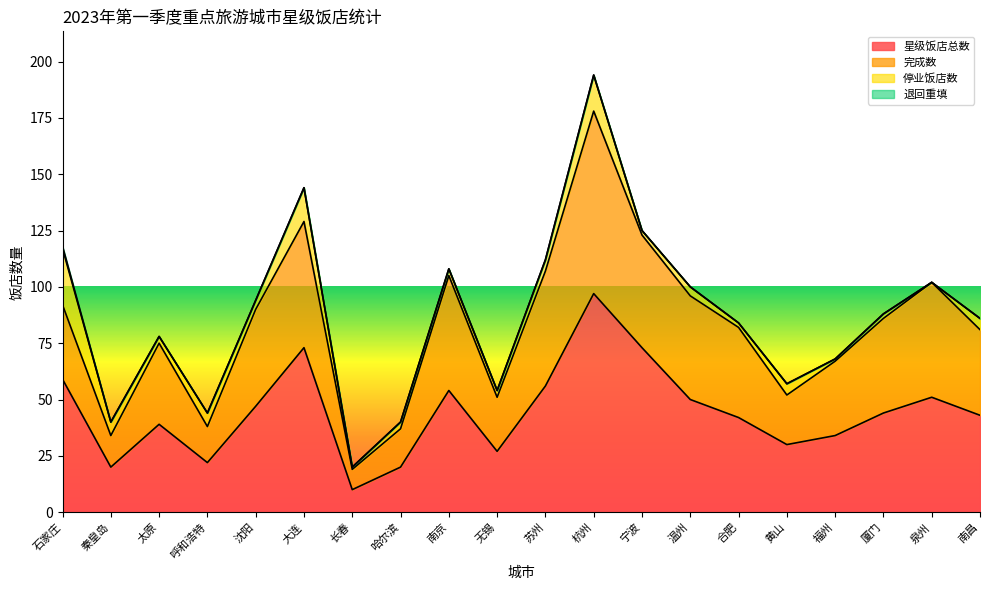

What is the highest value of the 星级饭店总数 series?

97